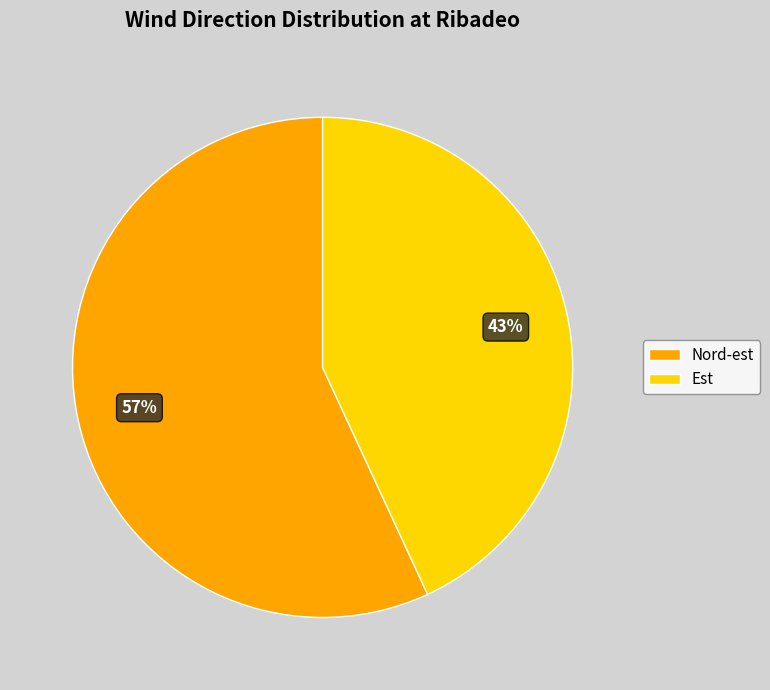

Is the sum of Est and Nord-est greater than half?

Yes